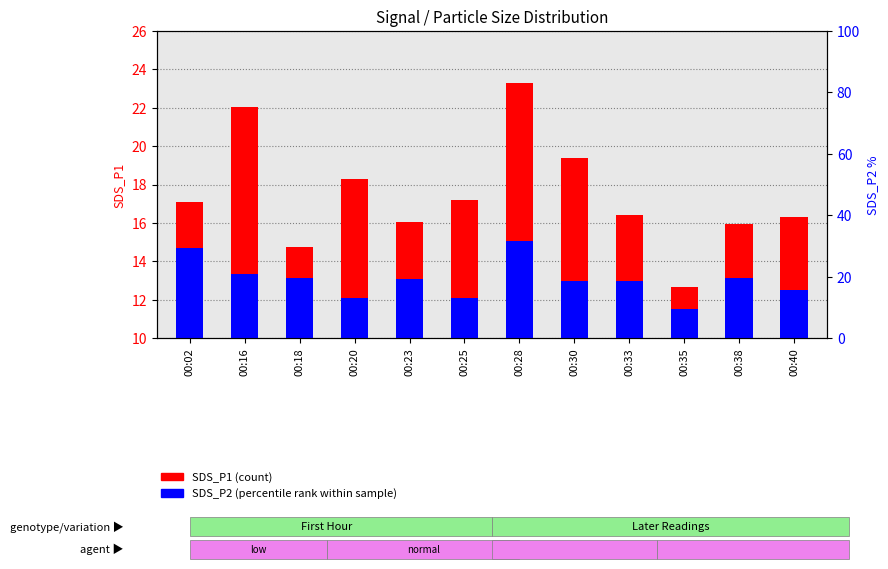

At which category is the sum across all series the highest?

00:28